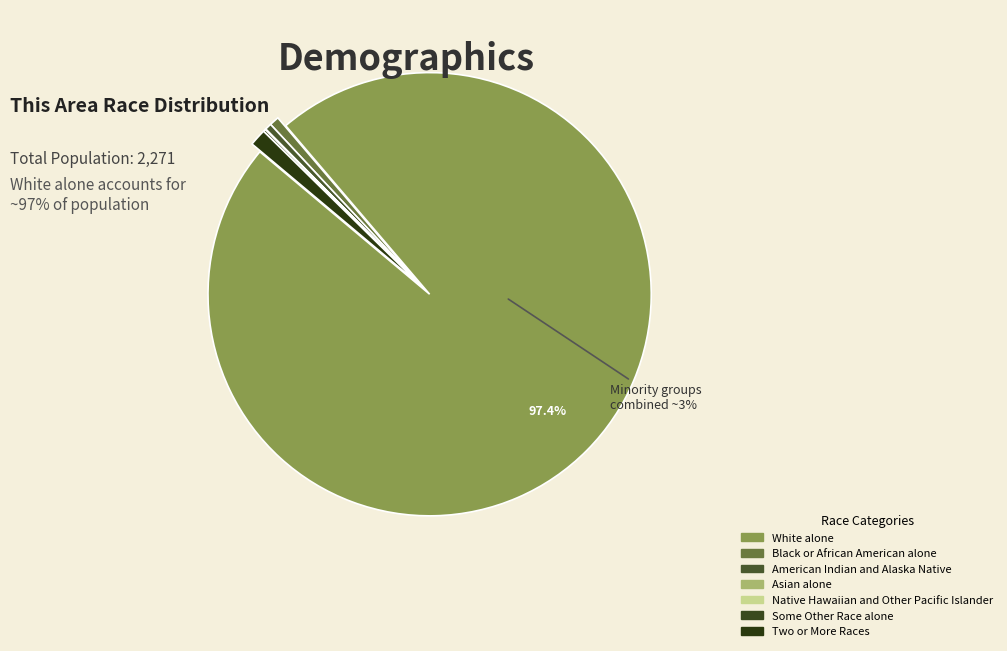

Rank the categories by value from lowest to highest.

Native Hawaiian and Other Pacific Islander, Asian alone, Some Other Race alone, American Indian and Alaska Native, Black or African American alone, Two or More Races, White alone